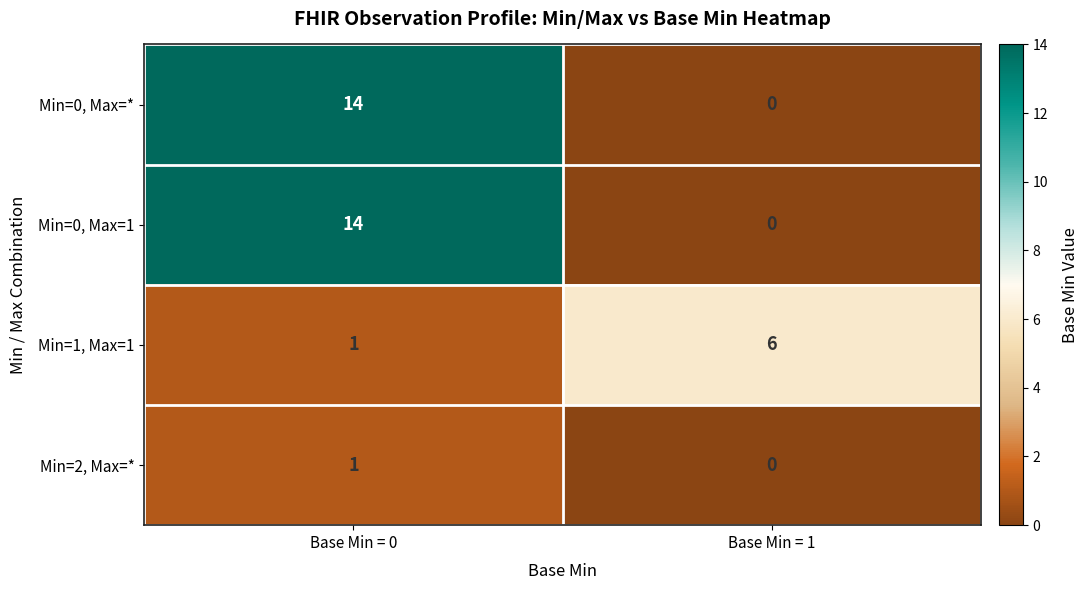

At how many categories does at least one series exceed 4?

2